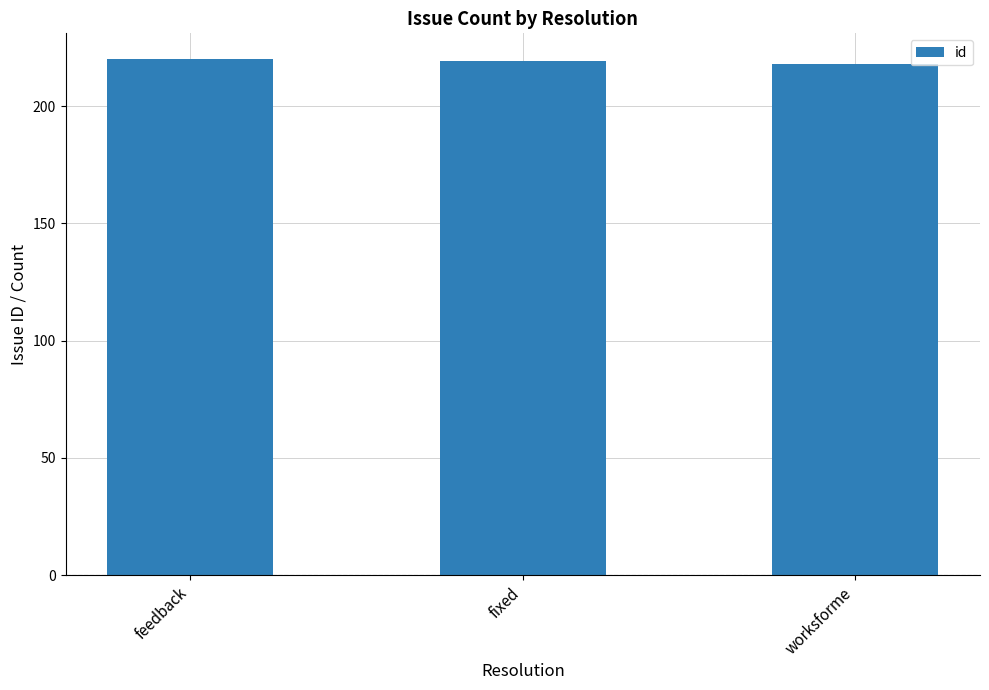

How many series are shown in this chart?

1